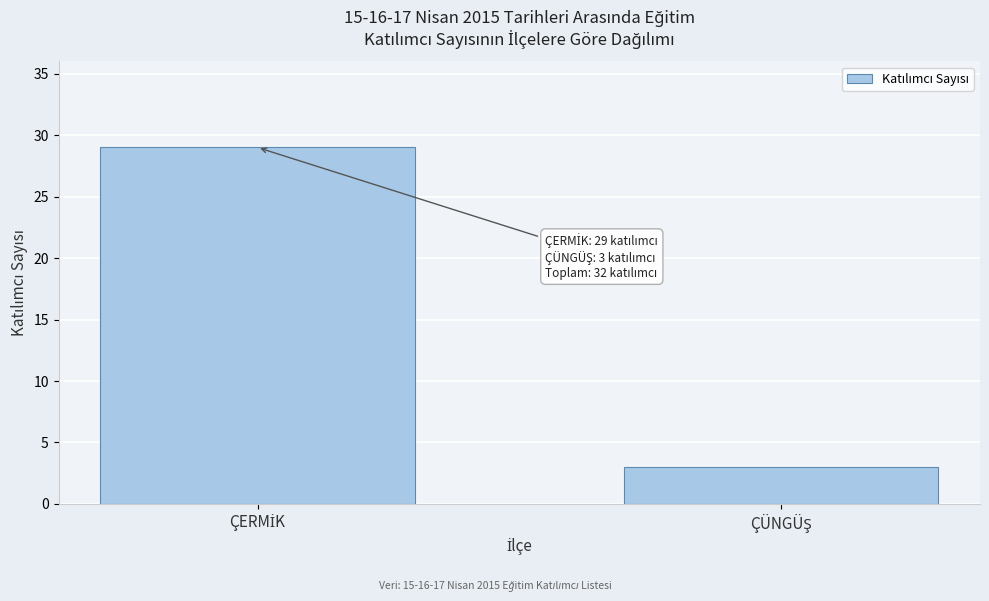

Reading left to right, list all the values displayed in this chart.

29	3